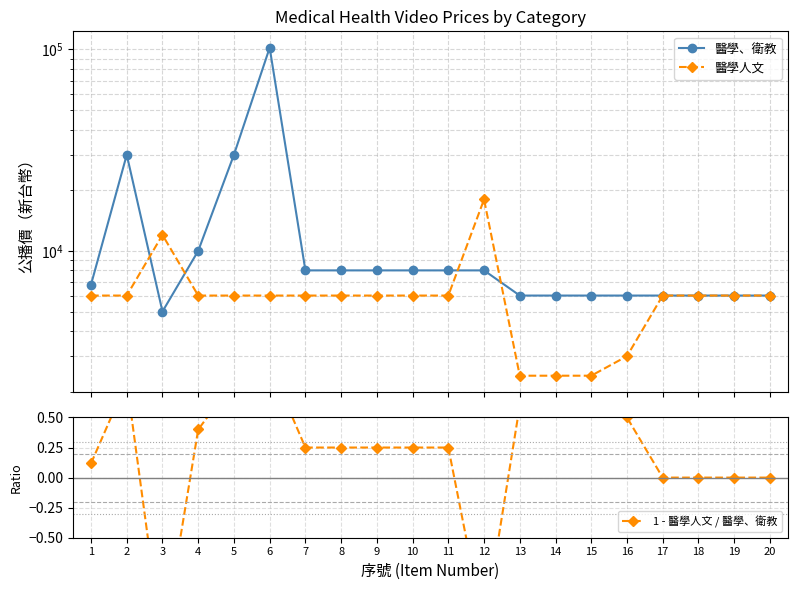

What is the difference between the maximum and second lowest values in the 醫學人文 series?

15600.0